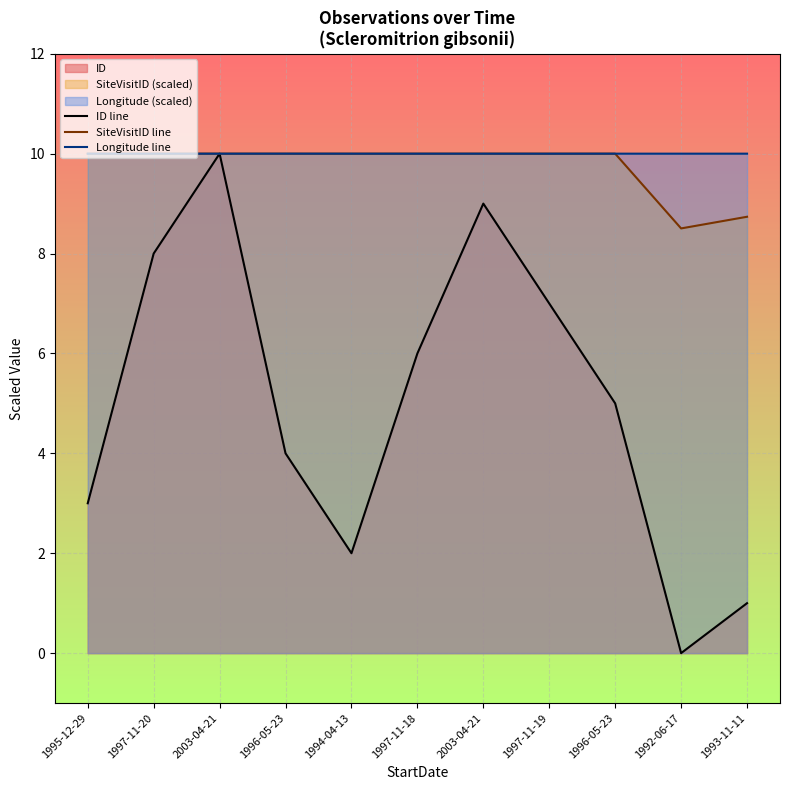

Reading left to right, extract all data points from this chart.

ID line: 1995-12-29=3.0	1997-11-20=8.0	2003-04-21=10.0	1996-05-23=4.0	1994-04-13=2.0	1997-11-18=6.0	2003-04-21=9.0	1997-11-19=7.0	1996-05-23=5.0	1992-06-17=0.0	1993-11-11=1.0
SiteVisitID line: 1995-12-29=10.0	1997-11-20=10.0	2003-04-21=10.0	1996-05-23=10.0	1994-04-13=10.0	1997-11-18=10.0	2003-04-21=10.0	1997-11-19=10.0	1996-05-23=10.0	1992-06-17=8.5	1993-11-11=8.7
Longitude line: 1995-12-29=10.0	1997-11-20=10.0	2003-04-21=10.0	1996-05-23=10.0	1994-04-13=10.0	1997-11-18=10.0	2003-04-21=10.0	1997-11-19=10.0	1996-05-23=10.0	1992-06-17=10.0	1993-11-11=10.0